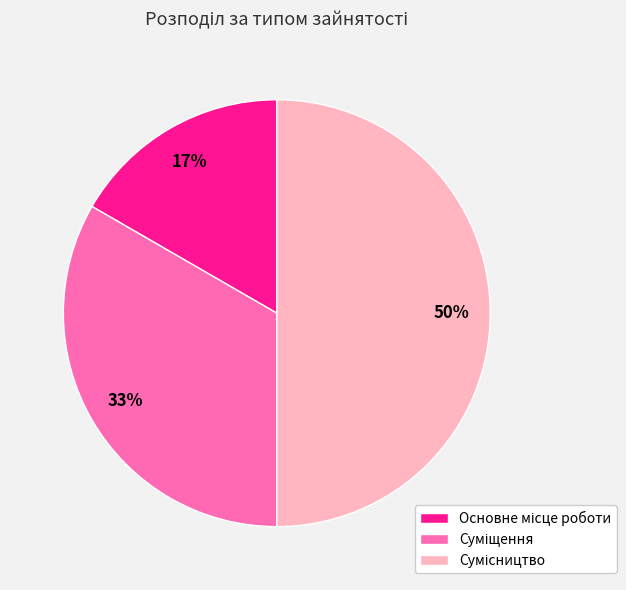

To the nearest percent, what is the difference between the largest and smallest slice percentages?

33%